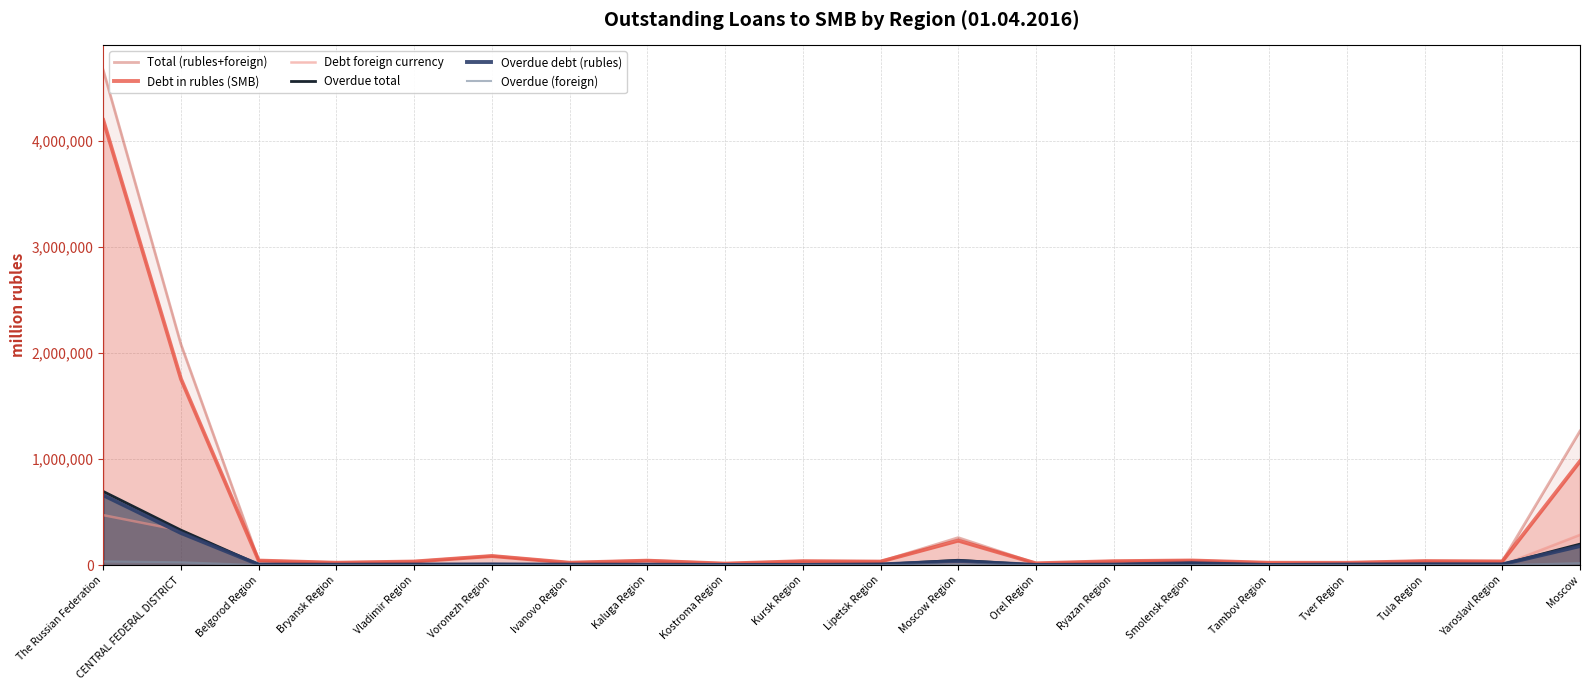

What is the label of the 9th point from the left?

Kostroma Region